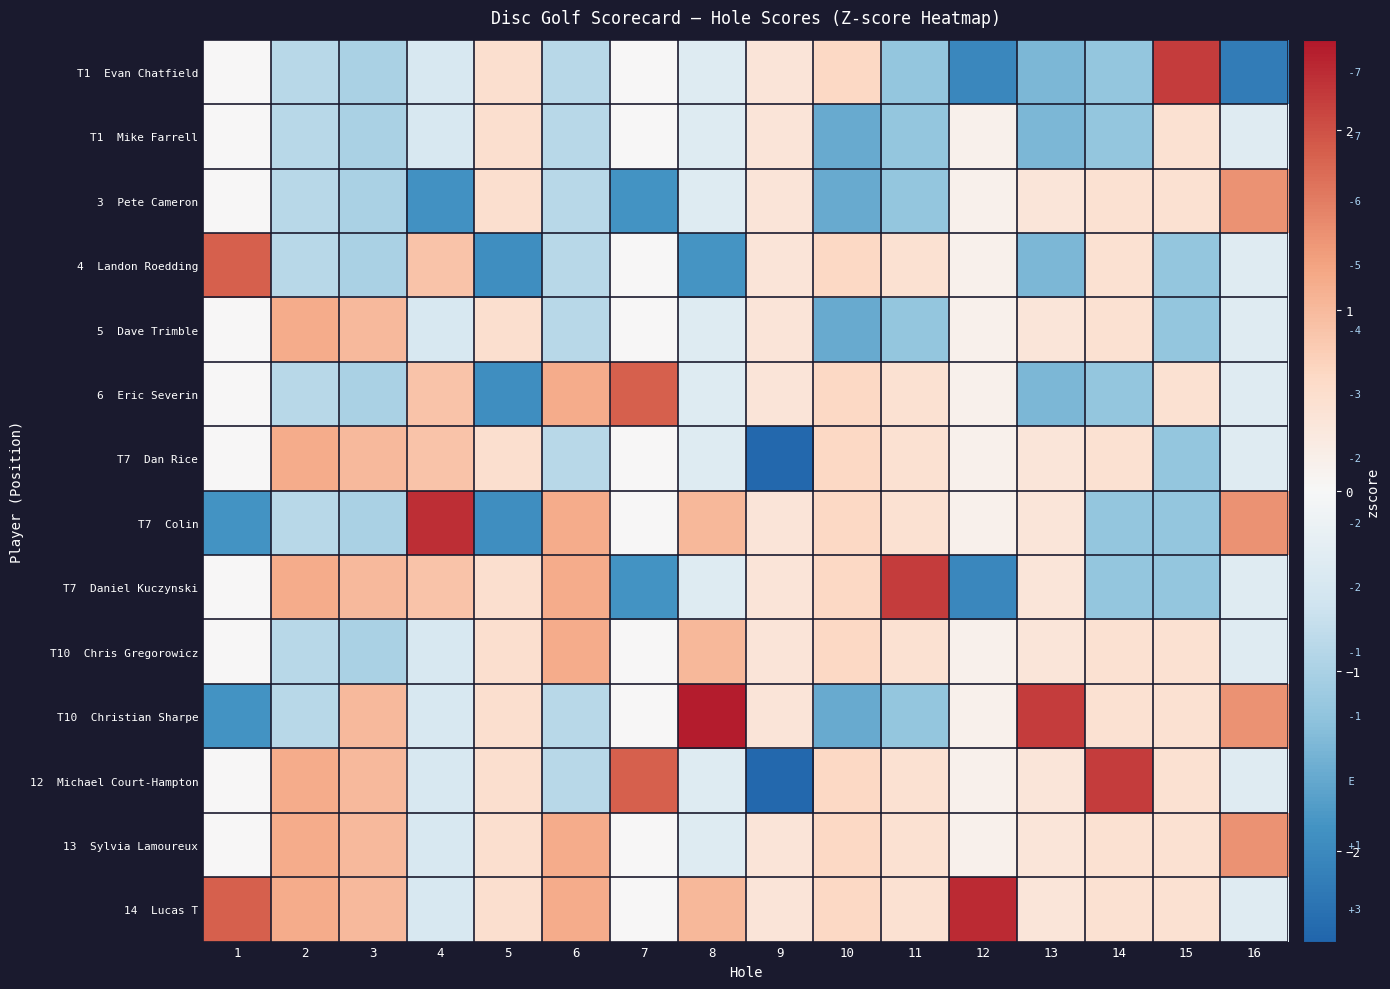

What is the smallest value displayed?

-2.4